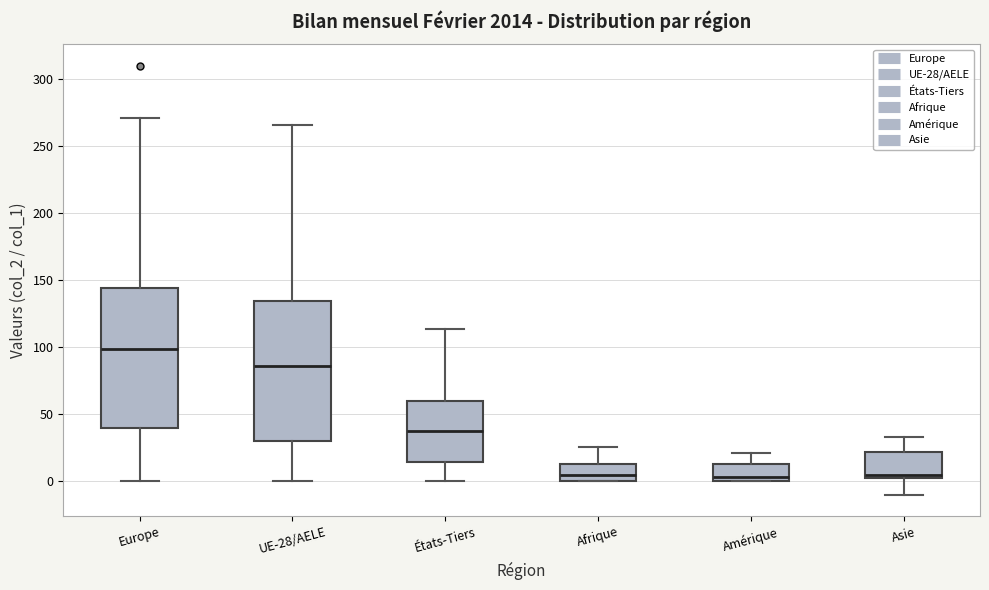

Where does the median line of the box for États-Tiers sit on the y-axis? The values are not printed on the chart, so give them approximately, as read against the axis.

40